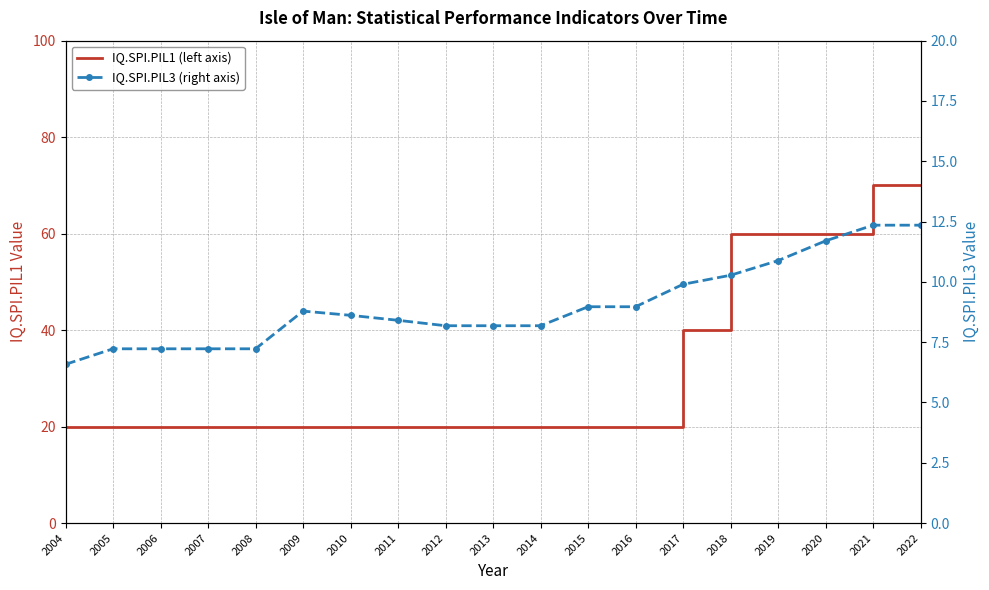

At 2019, list the series in order from largest to smallest.

IQ.SPI.PIL1 (left axis), IQ.SPI.PIL3 (right axis)